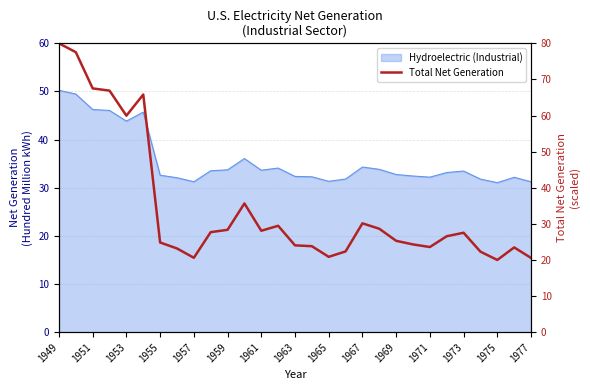

How many interior local valleys (lower than both neighbors) does the data have?

6